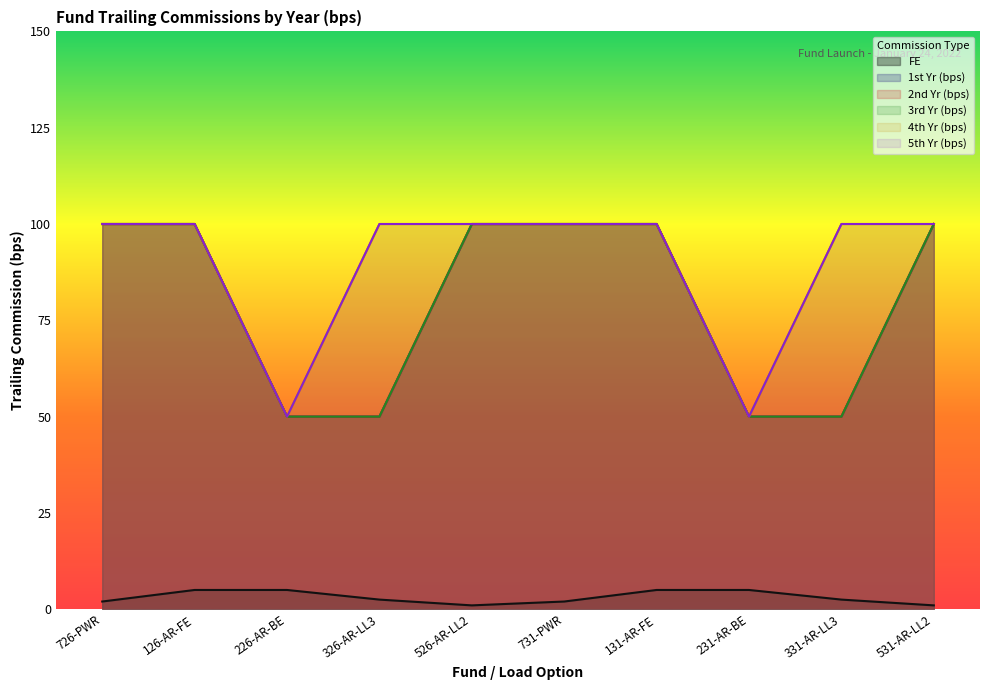

What is the greatest value displayed?

100.0